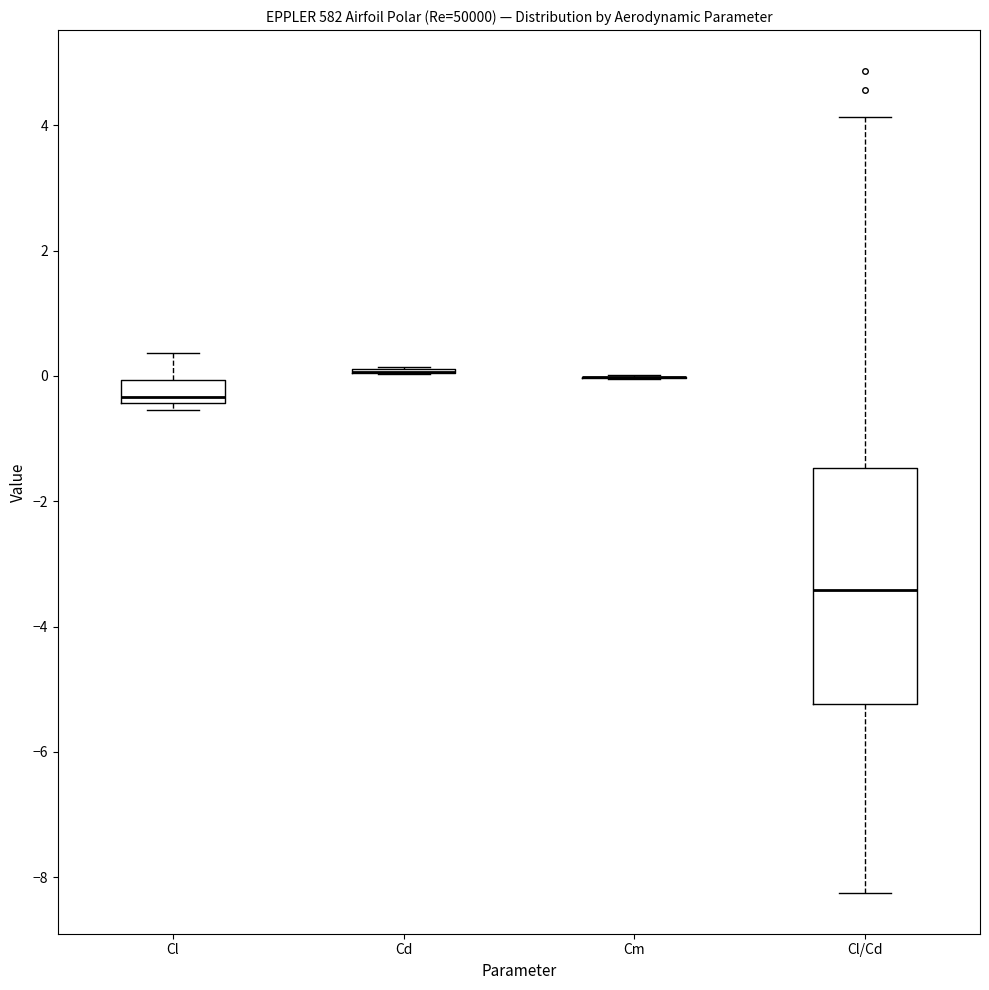

Reading left to right, transcribe this box plot: for each box, give where its median line is, the range the box spans, and where its two whiskers end, as read against the y-axis. The values are not printed on the chart, so give them approximately, as read against the axis.

Cl: median -0.4 (just above the box's lower edge), box -0.4 to 0.0, whiskers -0.6 to 0.4
Cd: box collapsed to a line at 0.0, whiskers 0.0 to 0.2
Cm: box collapsed to a line at 0.0, whiskers 0.0 to 0.0
Cl/Cd: median -3.4, box -5.2 to -1.4, whiskers -8.2 to 4.2